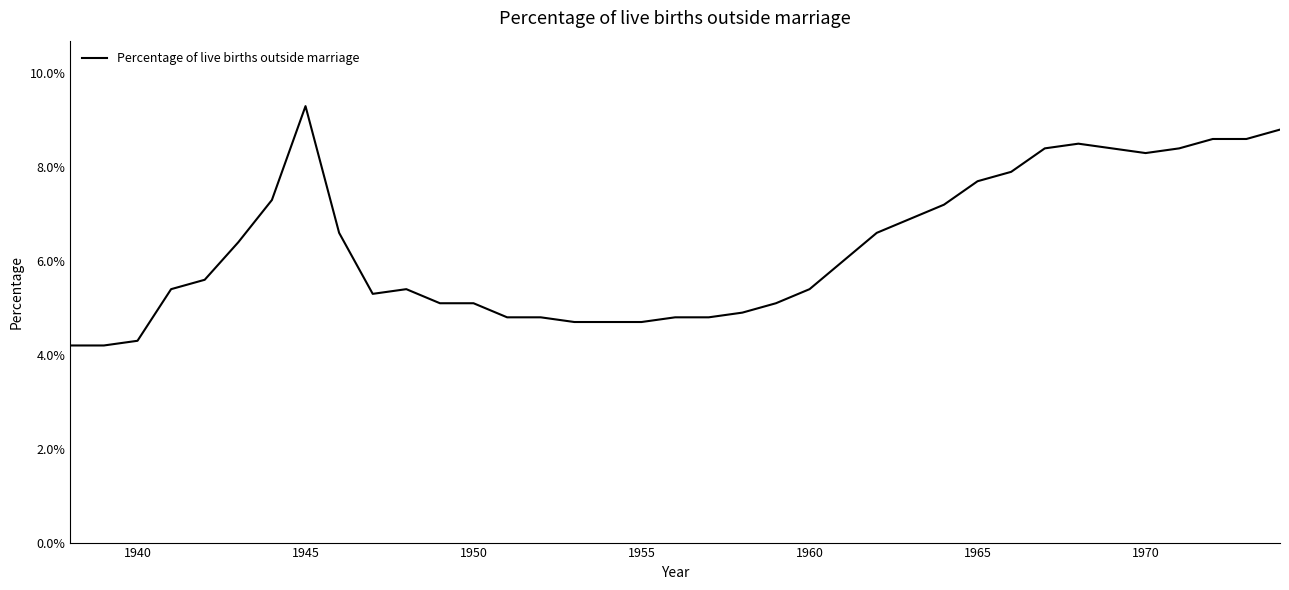

Is this an area chart (filled region under the line)?

No